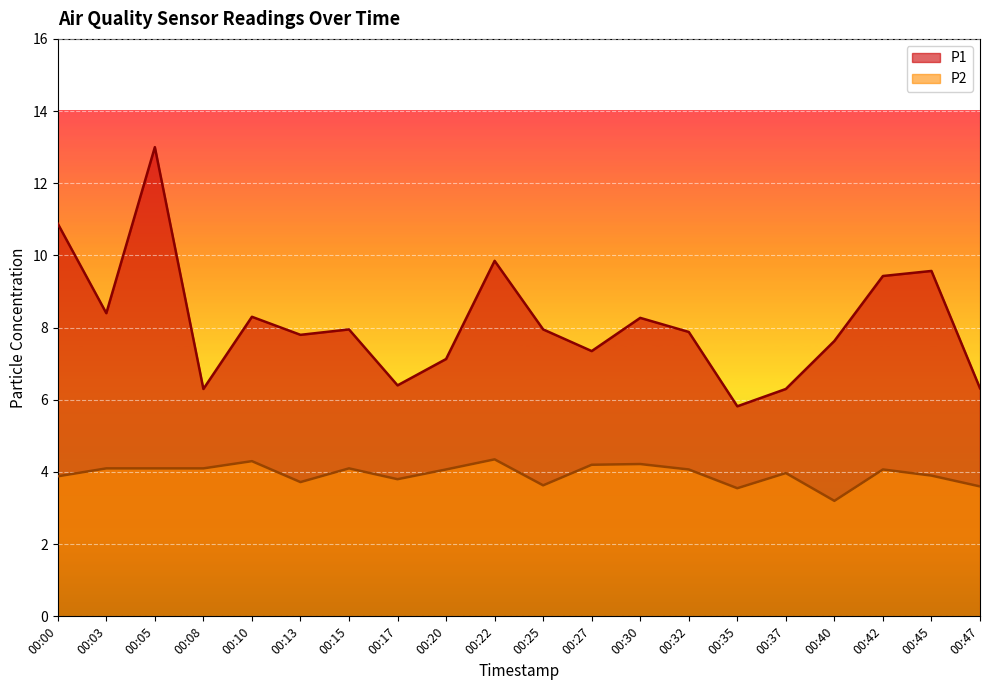

What is the spread (max minus min) of values at 00:13?

4.1